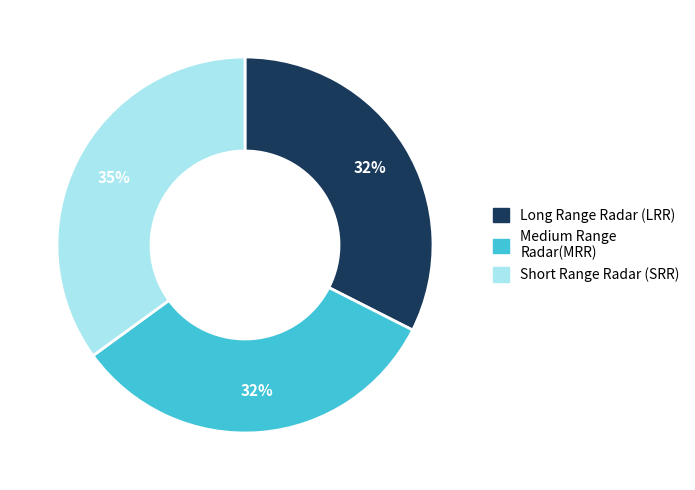

Does any single category account for the majority?

No